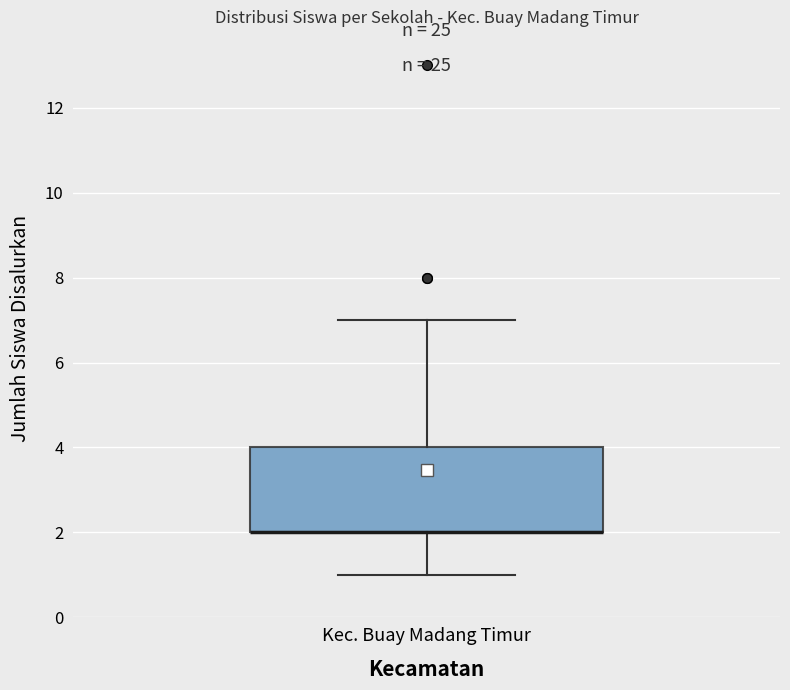

Read this box plot against the y-axis: the position of the median line, the range covered by the box, and the ends of both whiskers. The values are not printed on the chart, so give them approximately, as read against the axis.

median 2 (drawn on the box's lower edge), box 2 to 4, whiskers 1 to 7